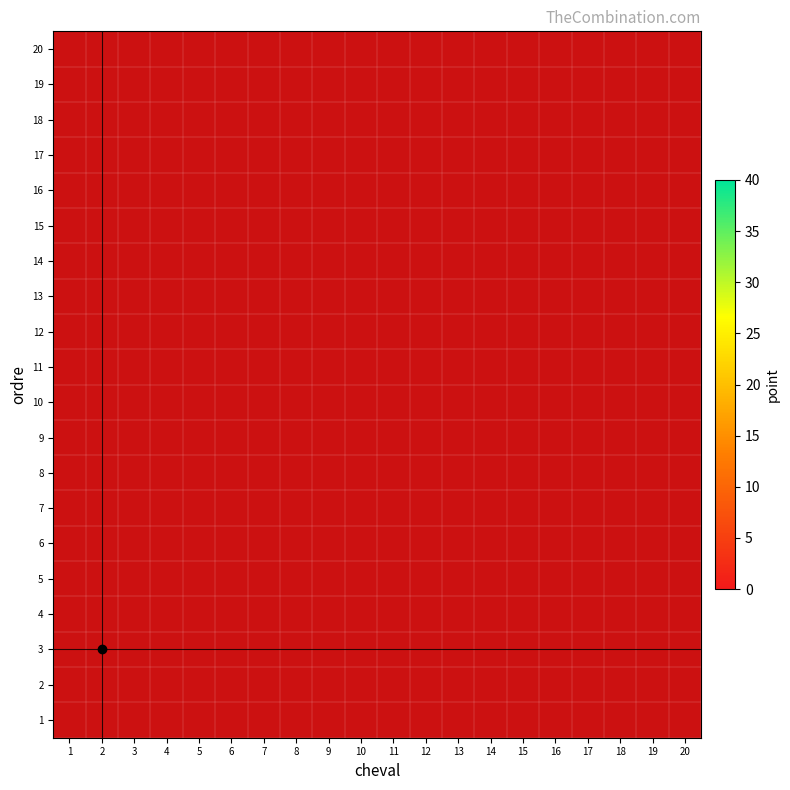

List the series in order of their overall mean, lowest first.

1, 2, 3, 4, 5, 6, 7, 8, 9, 10, 11, 12, 13, 14, 15, 16, 17, 18, 19, 20